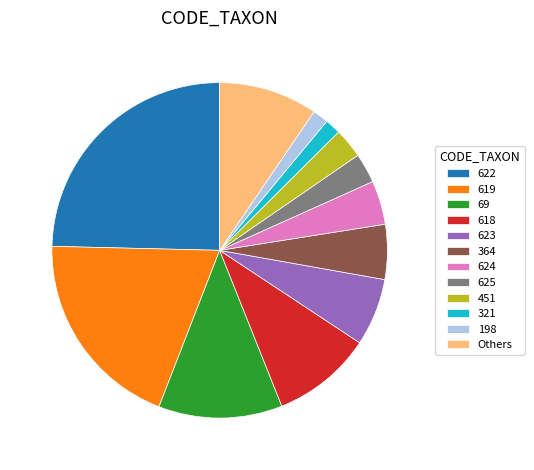

How many segments does this pie chart have?

12